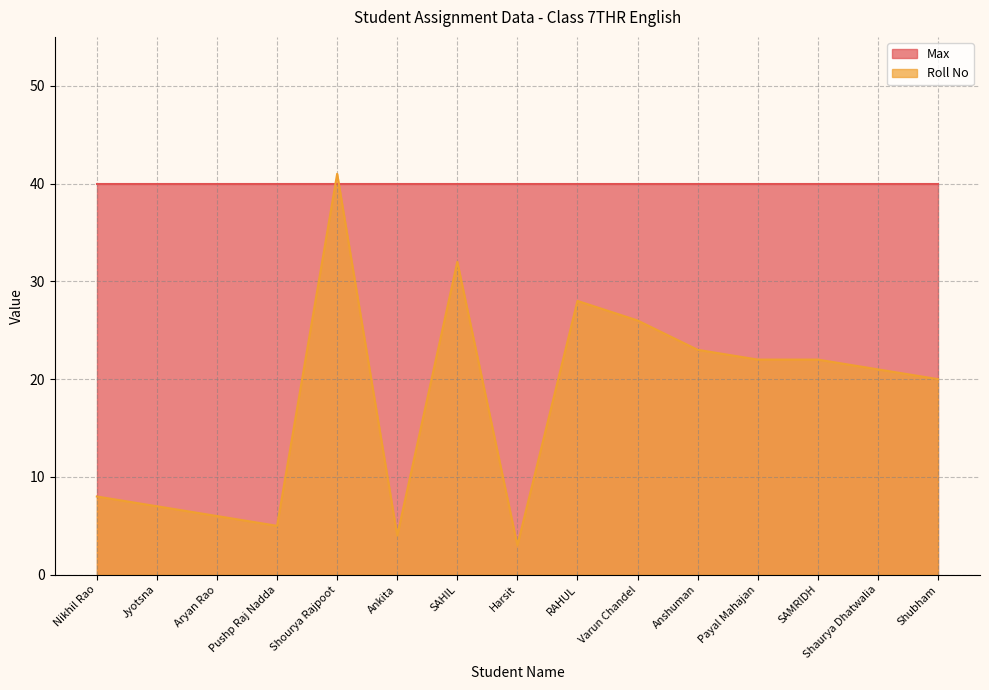

How many lines are shown in the chart?

2